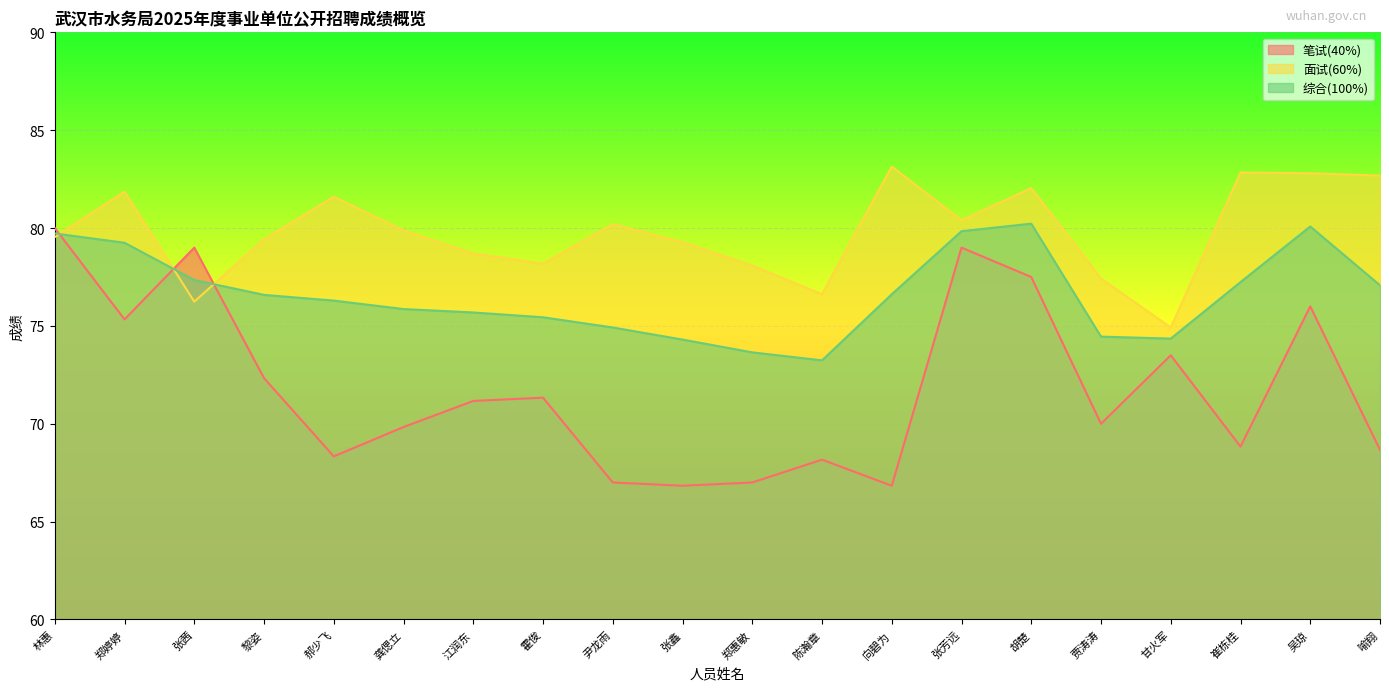

True or false: 综合(100%) has more than 1 interior local peaks.

True